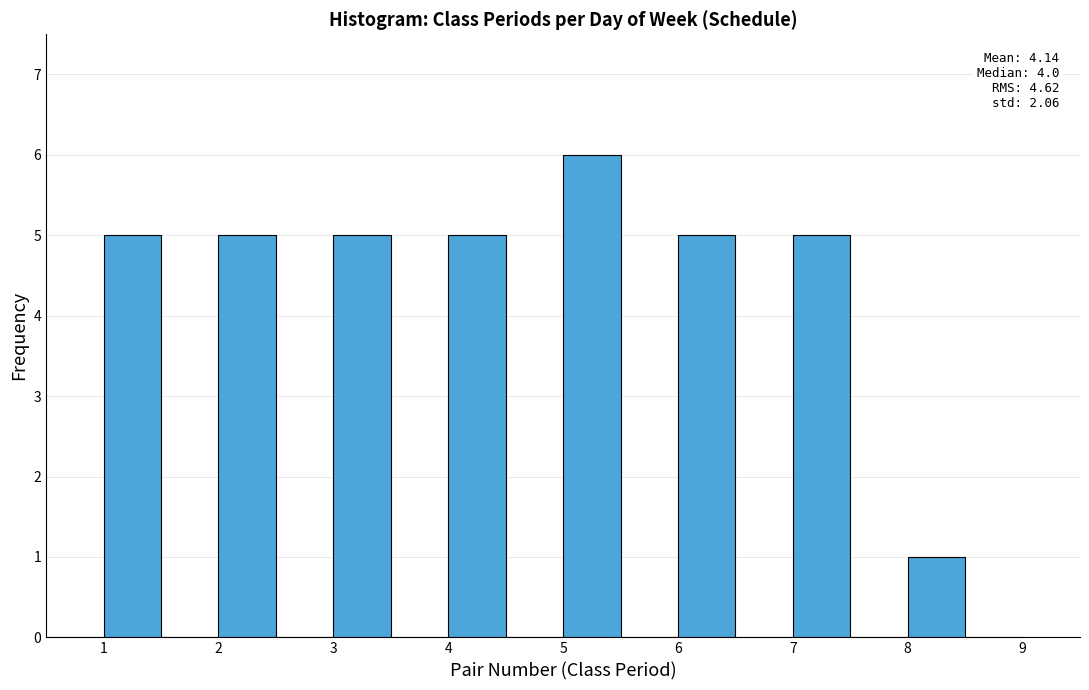

Over which range of the x-axis is the bar tallest?

5.0 to 5.5